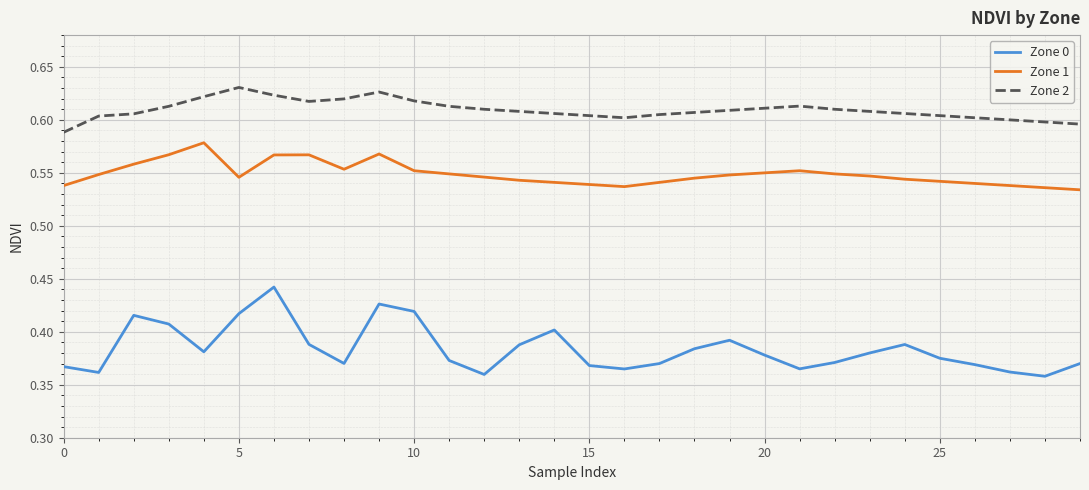

True or false: Zone 1 has more than 0 interior local peaks.

True